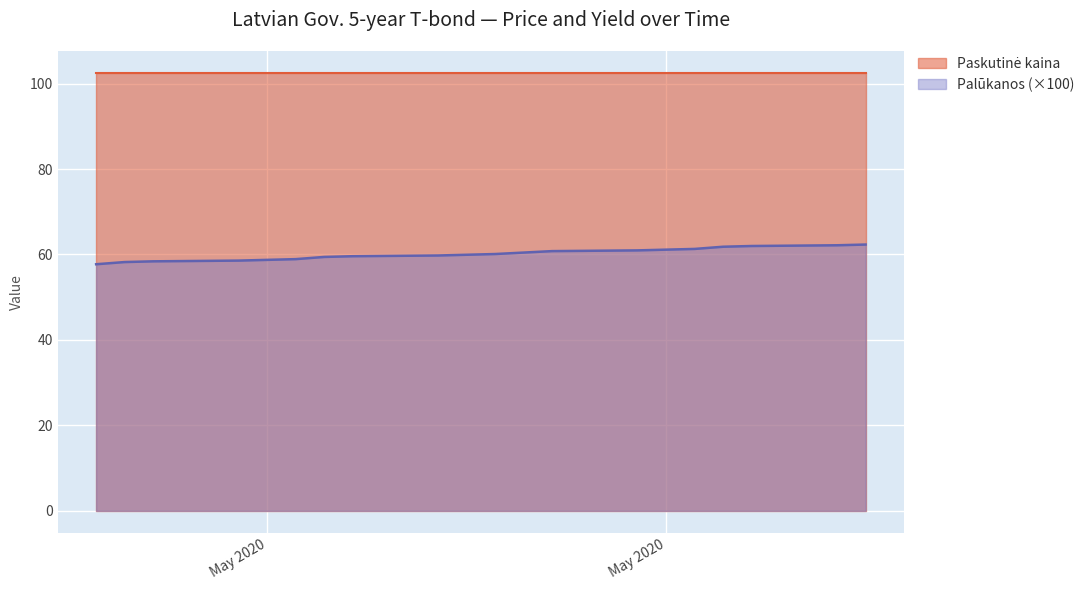

How many categories are shown in the chart?

19